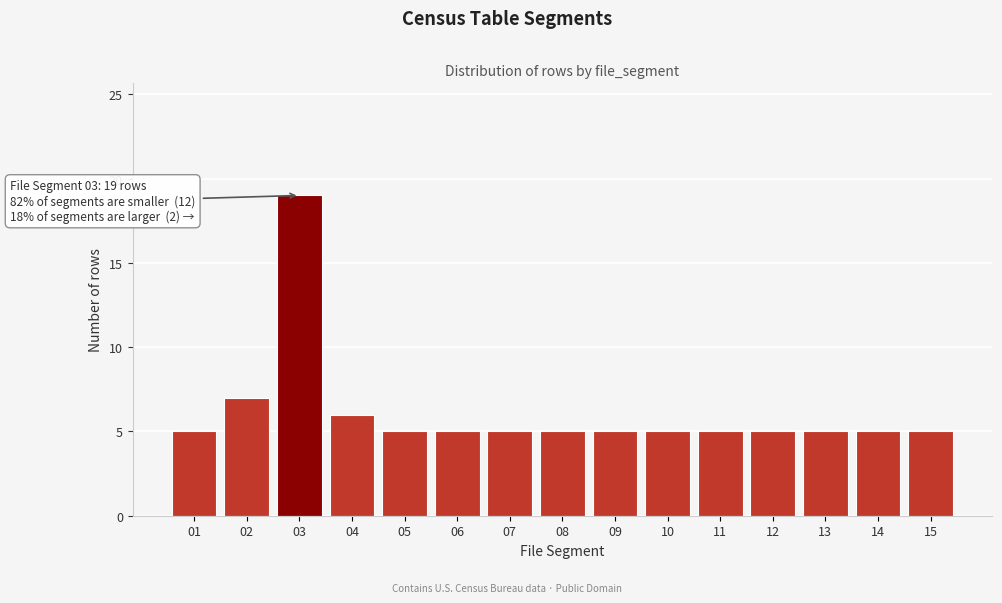

Reading left to right, what are all the values shown in this chart?

5	7	19	6	5	5	5	5	5	5	5	5	5	5	5